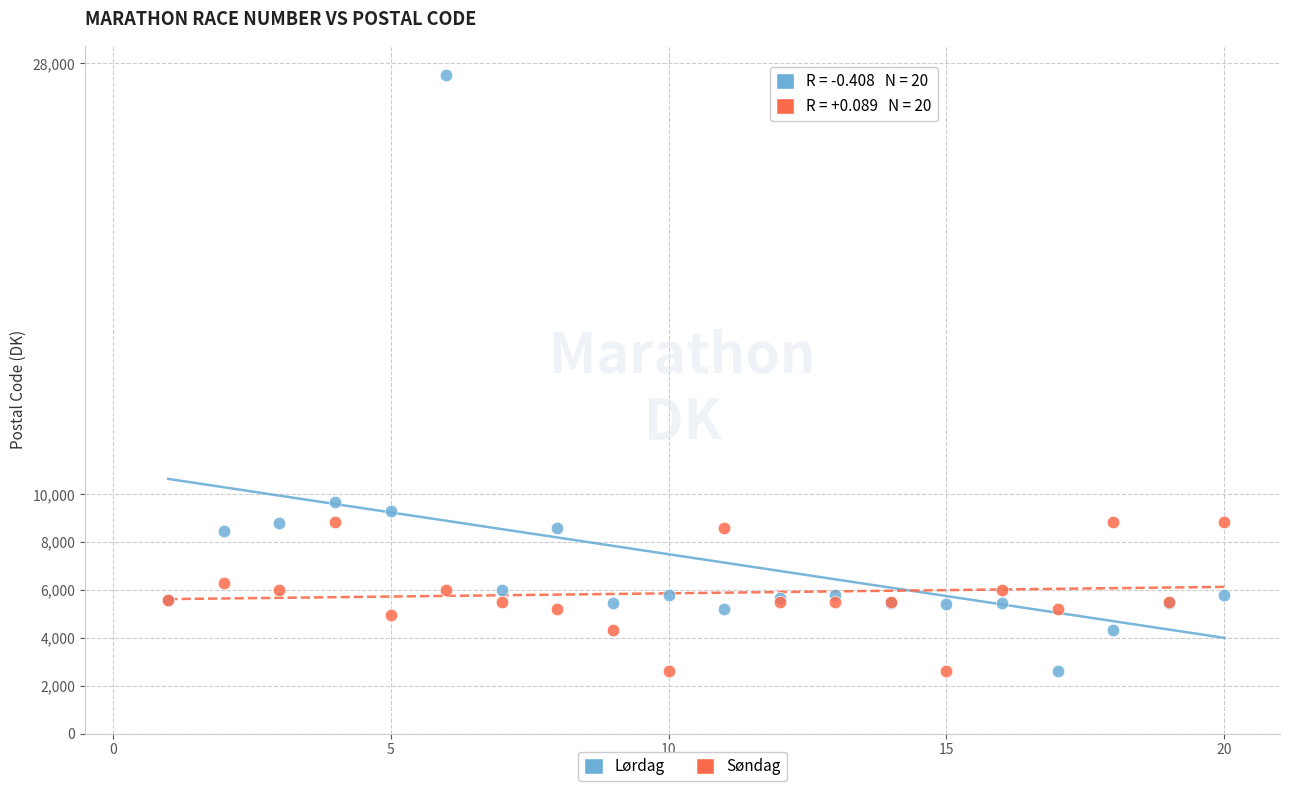

Across all series, what Y value is closest to 15059?

9681